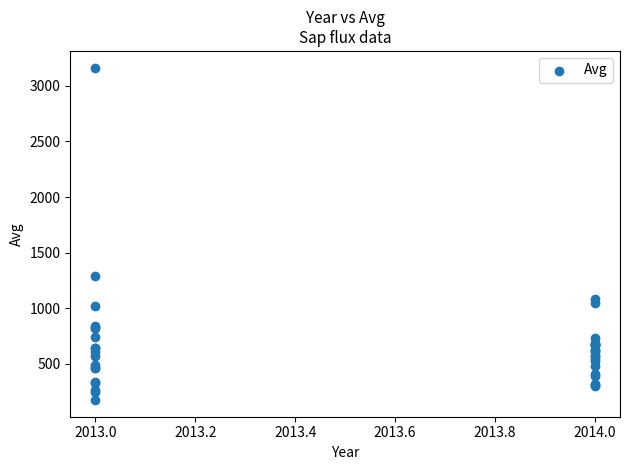

What Y value in the scatter plot is closest to 1669?

1286.5